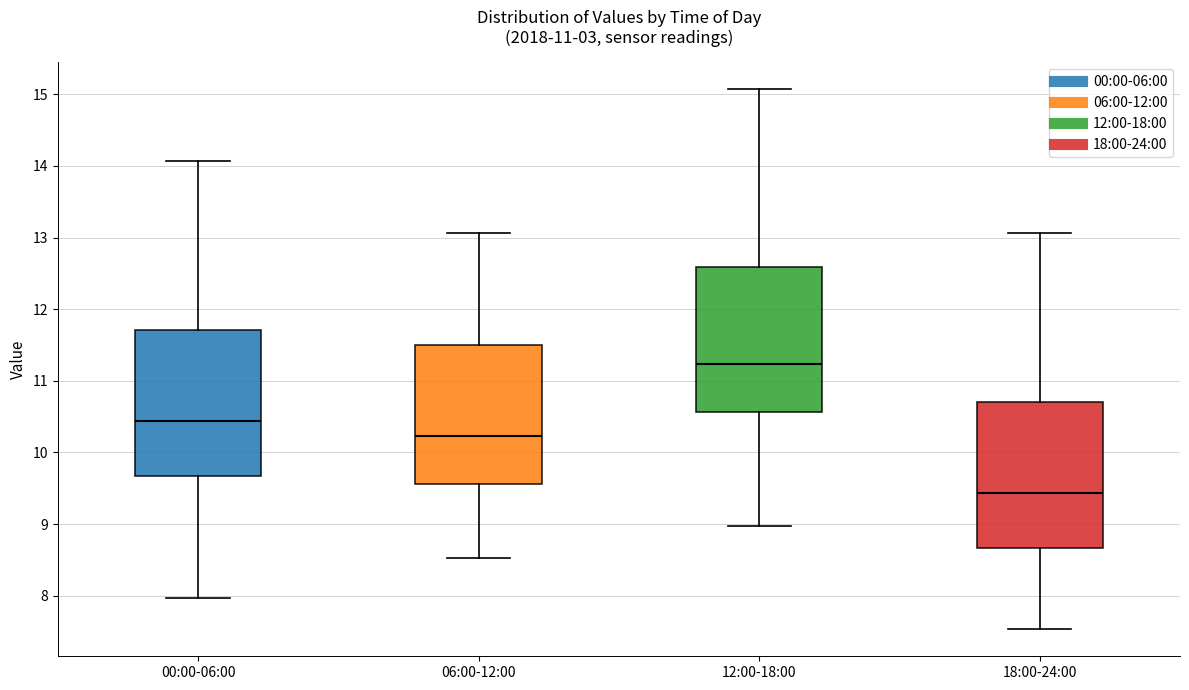

Reading left to right, transcribe this box plot: for each box, give where its median line is, the range the box spans, and where its two whiskers end, as read against the y-axis. The values are not printed on the chart, so give them approximately, as read against the axis.

00:00-06:00: median 10.4, box 9.7 to 11.7, whiskers 8.0 to 14.1
06:00-12:00: median 10.2, box 9.6 to 11.5, whiskers 8.5 to 13.1
12:00-18:00: median 11.2, box 10.6 to 12.6, whiskers 9.0 to 15.1
18:00-24:00: median 9.4, box 8.7 to 10.7, whiskers 7.5 to 13.1